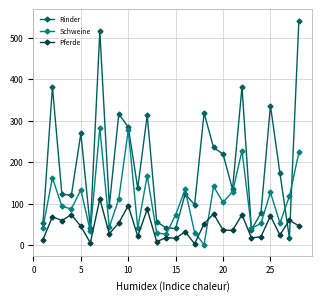

List the series in order of their overall mean, highest first.

Rinder, Schweine, Pferde